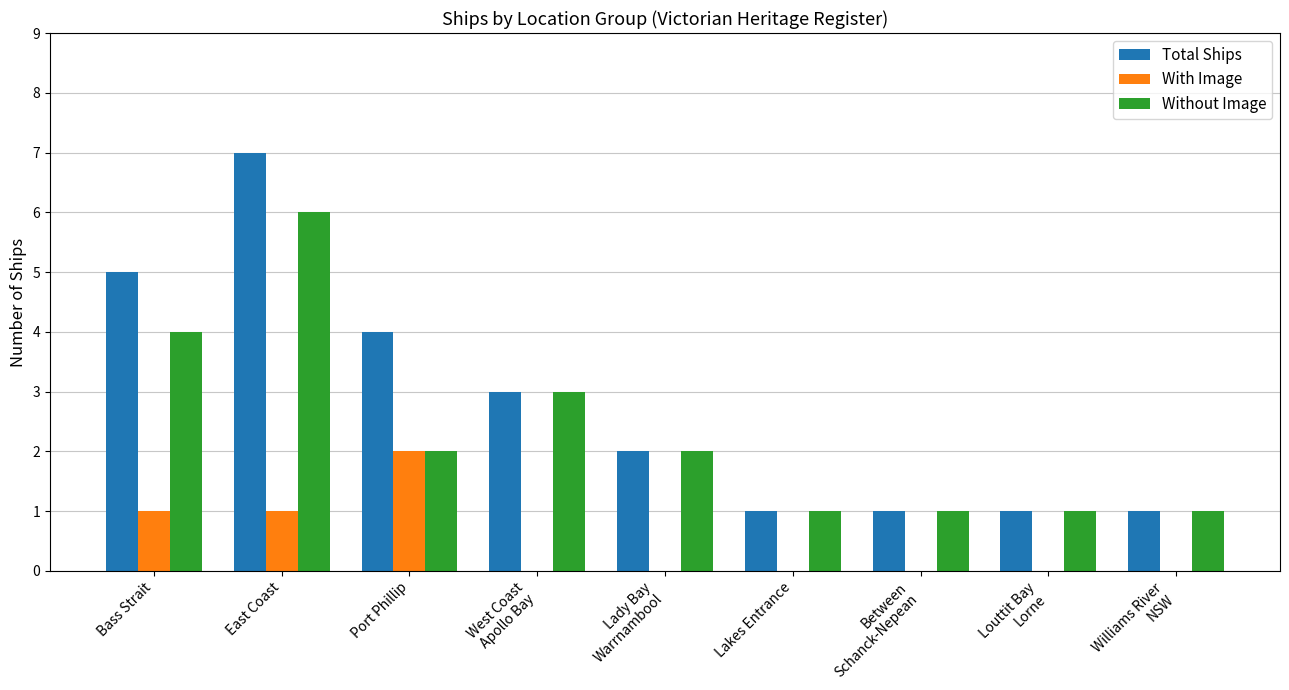

Which category has the highest value in the With Image series?

Port Phillip